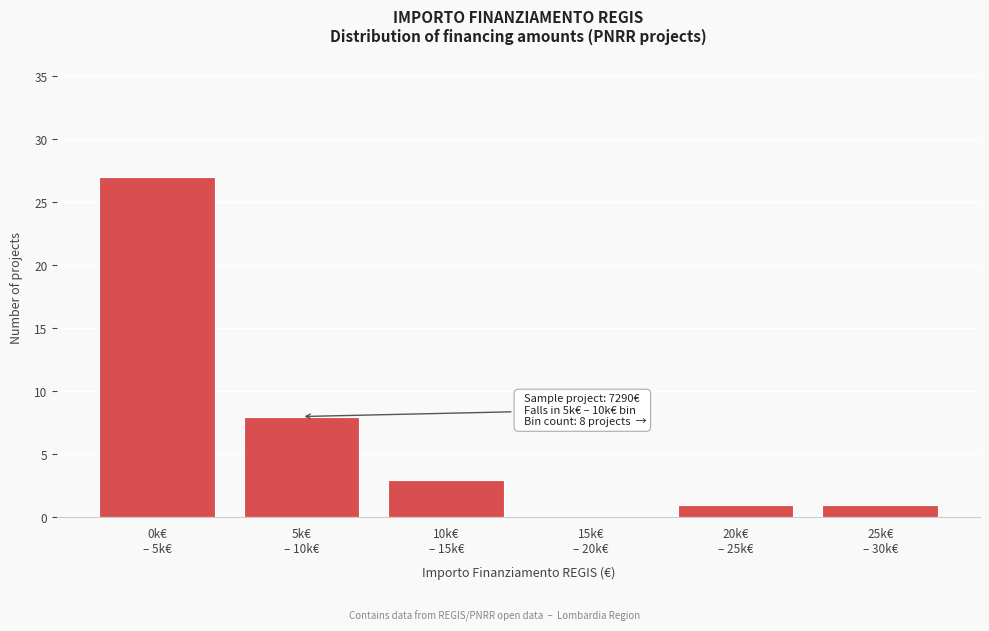

What is the maximum value shown in the chart?

27